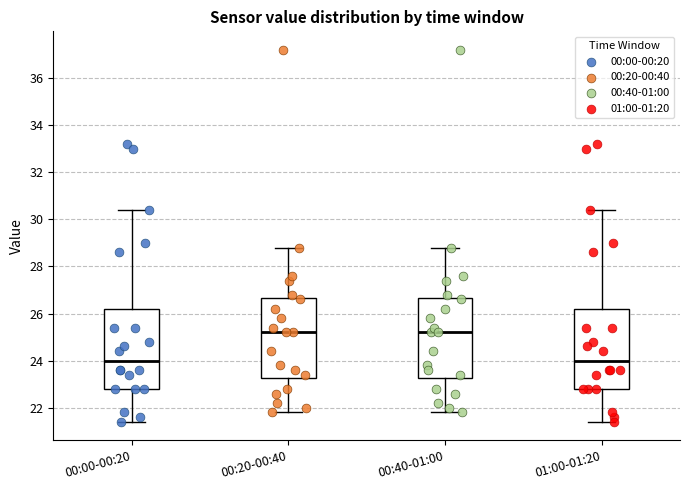

Reading left to right, read every box against the y-axis: the position of its median line, the range the box covers, and the ends of its whiskers. The values are not printed on the chart, so give them approximately, as read against the axis.

00:00-00:20: median 24.0, box 22.8 to 26.2, whiskers 21.4 to 30.4
00:20-00:40: median 25.2, box 23.2 to 26.6, whiskers 21.8 to 28.8
00:40-01:00: median 25.2, box 23.2 to 26.6, whiskers 21.8 to 28.8
01:00-01:20: median 24.0, box 22.8 to 26.2, whiskers 21.4 to 30.4